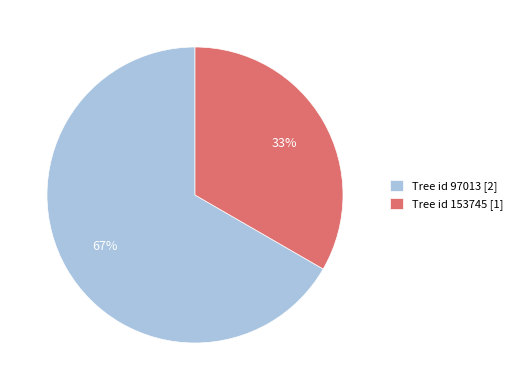

Which slice is the smallest?

Tree id 153745